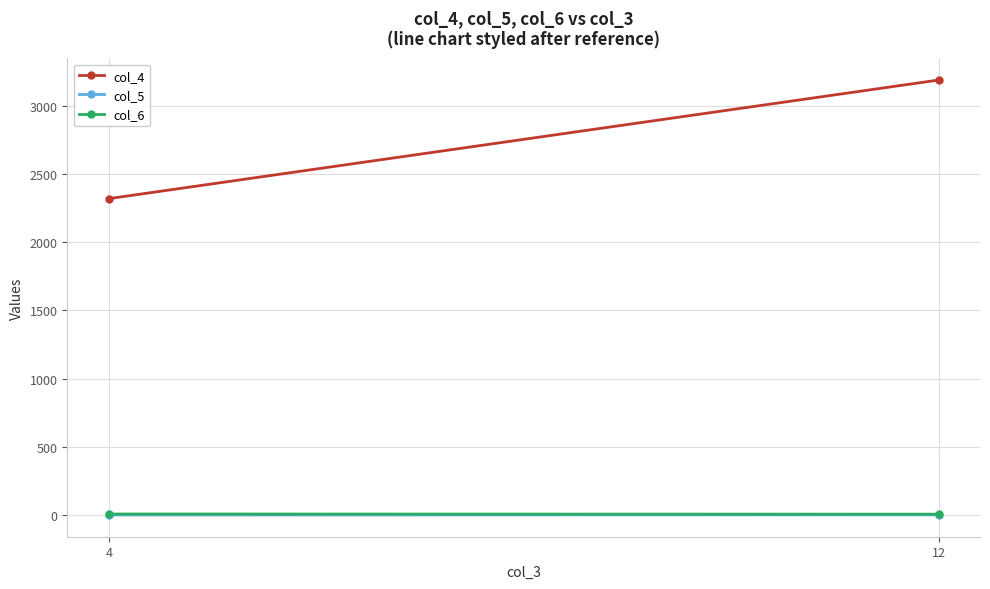

Between 12 and 4, which is larger?

12